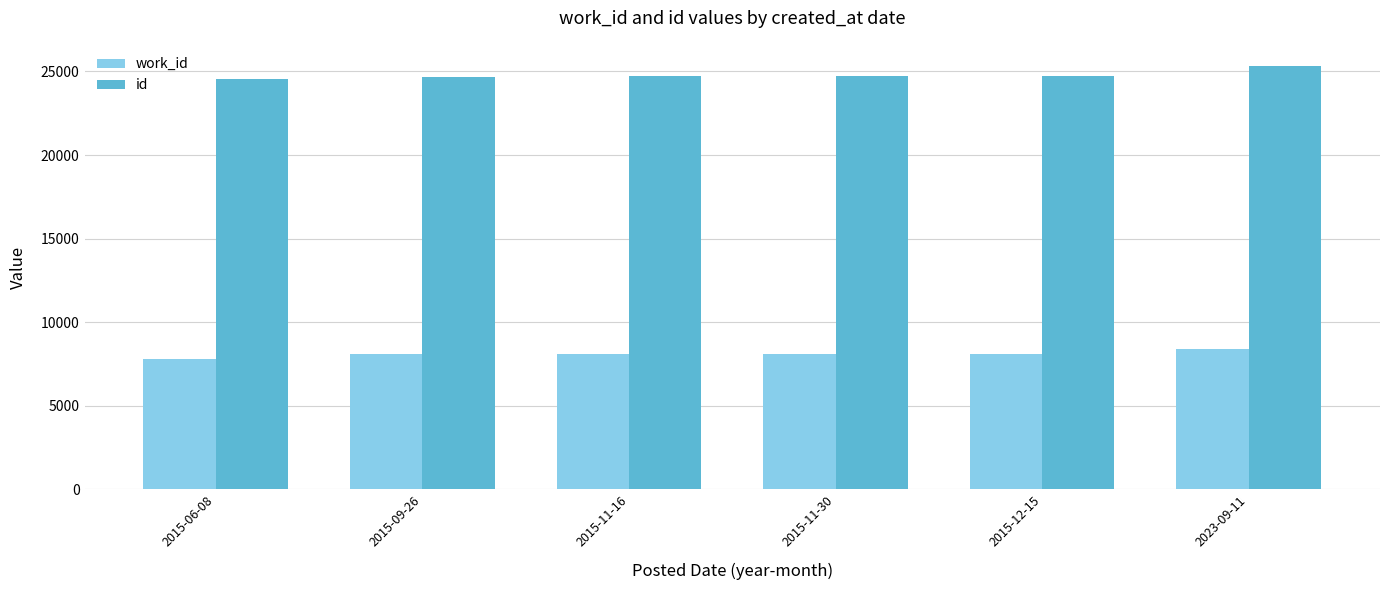

What is the difference between the second highest and second lowest values in the work_id series?

19